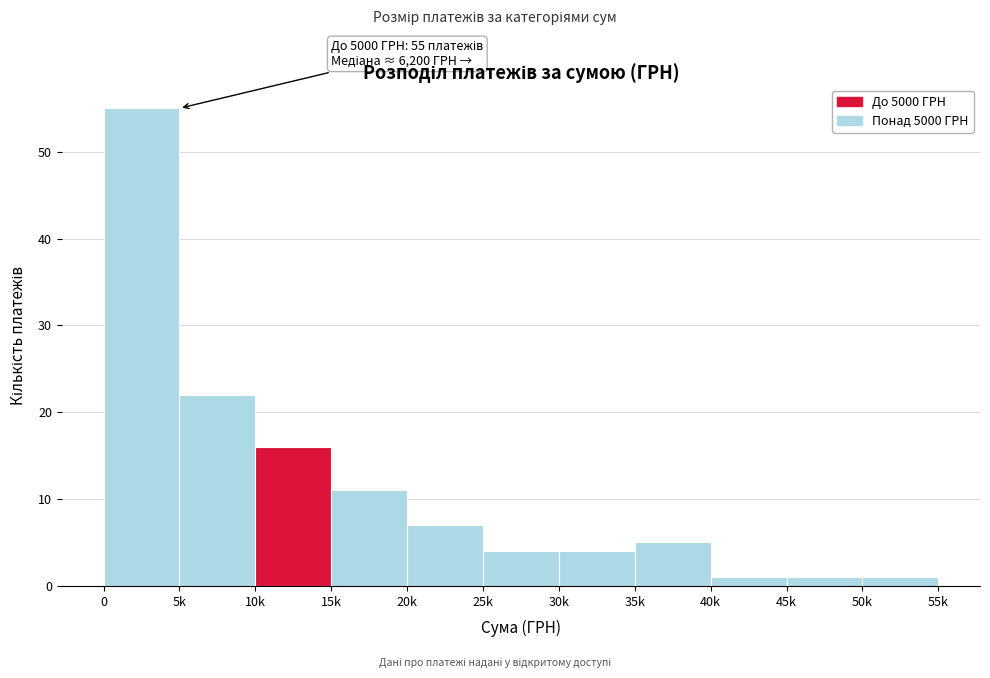

Reading left to right, list all the values displayed in this chart.

0=55	5k=22	10k=16	15k=11	20k=7	25k=4	30k=4	35k=5	40k=1	45k=1	50k=1